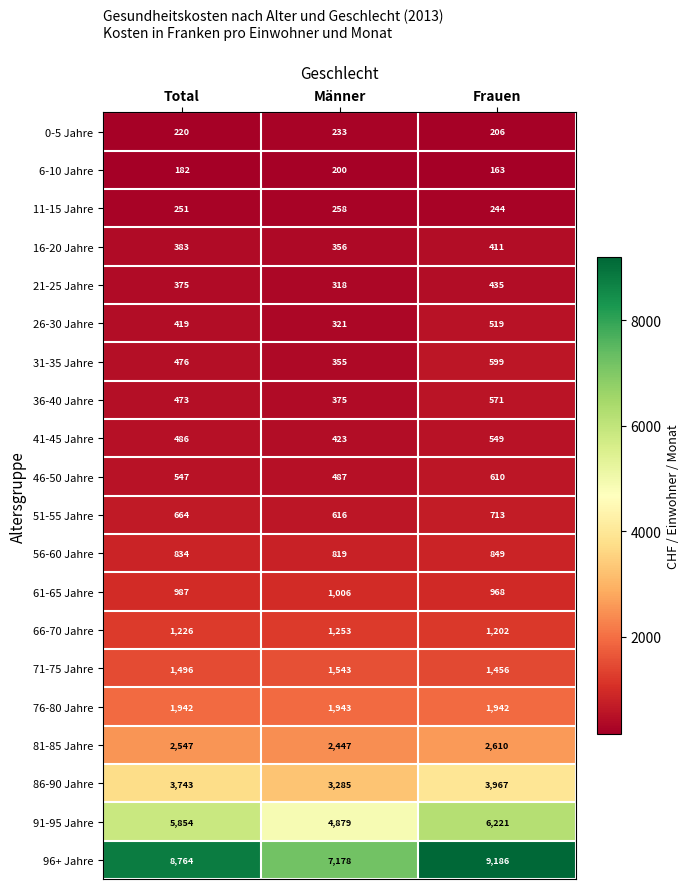

List the labels in order of 71-75 Jahre value, smallest first.

Frauen, Total, Männer